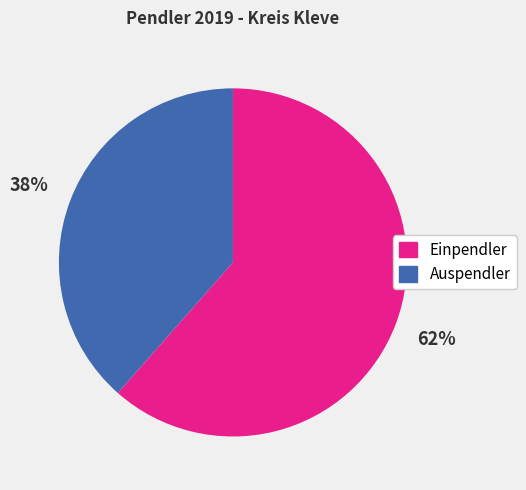

Combined, do Auspendler and Einpendler account for over 50%?

Yes